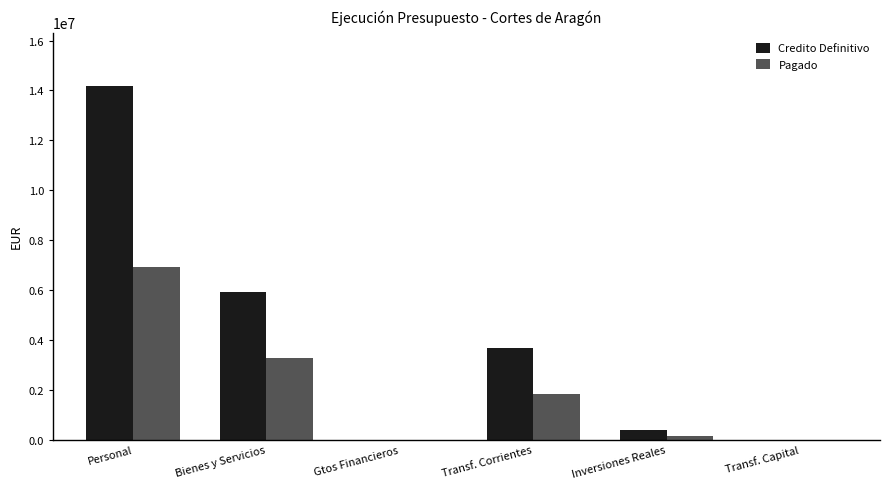

What is the maximum value shown in the chart?

14190202.1